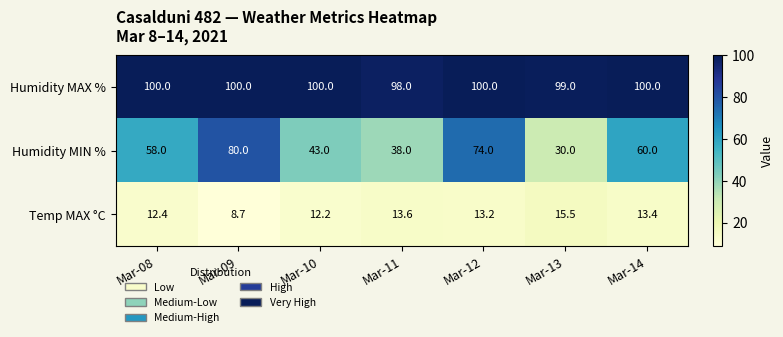

The Humidity MAX % series shows 67.5 at Mar-14. True or false?

False